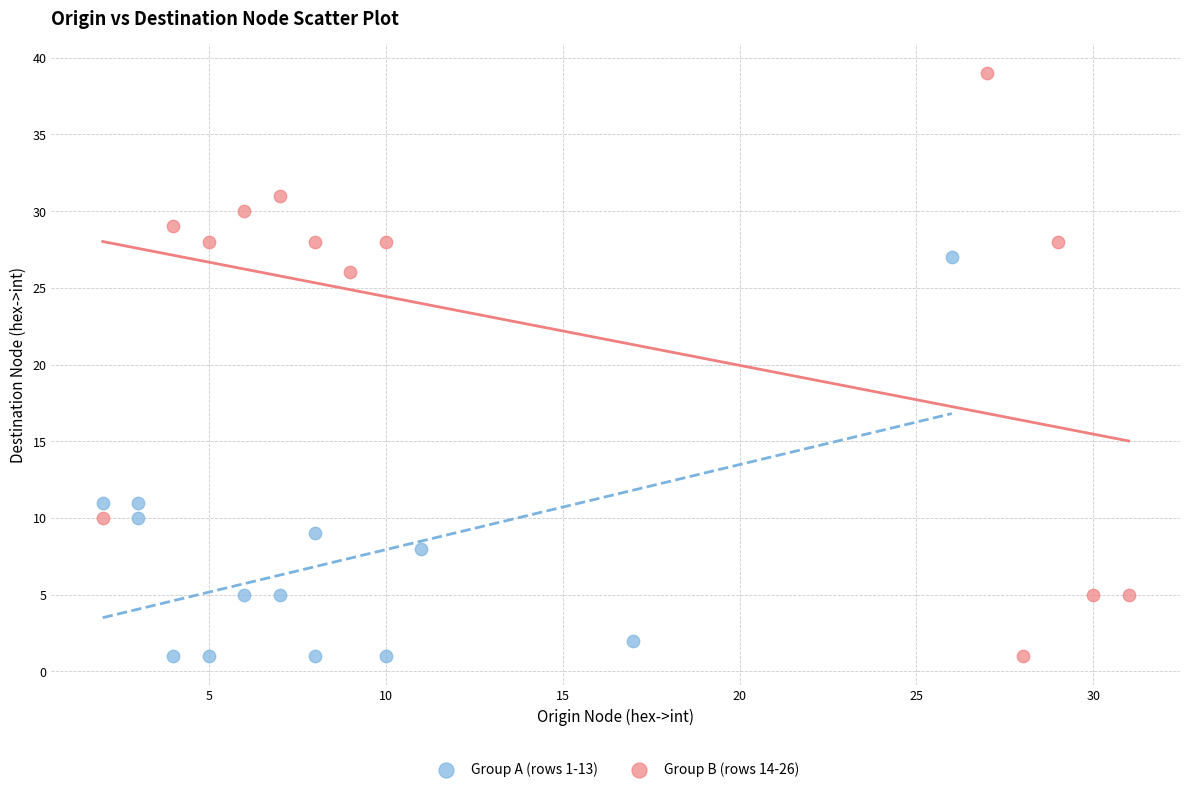

Which series has the widest spread of Y values?

Group B (rows 14-26)